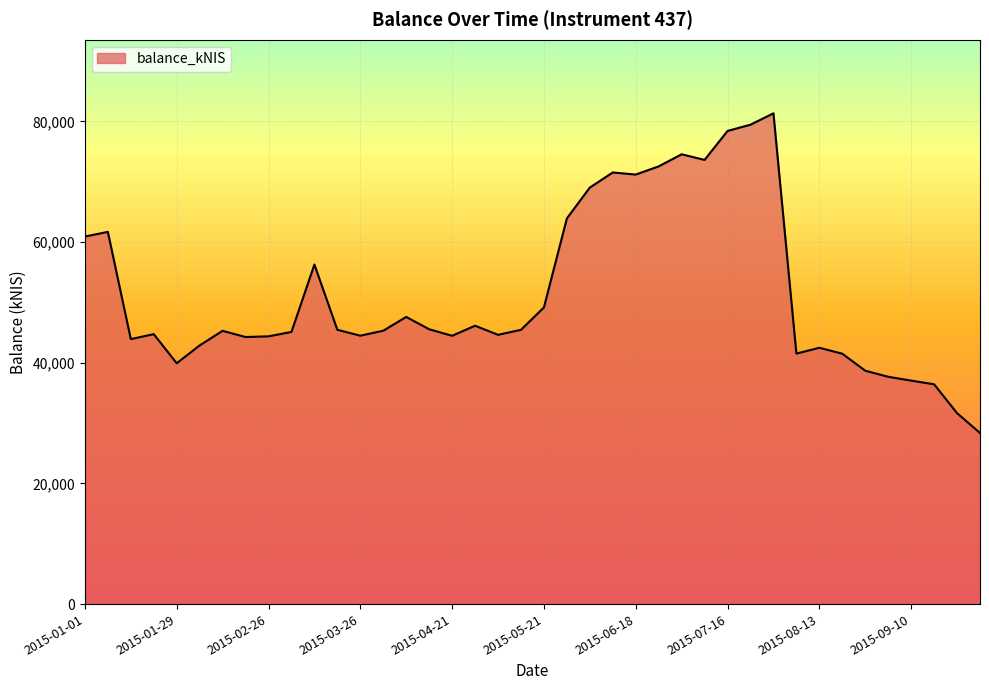

What is the smallest value displayed?

28356.2